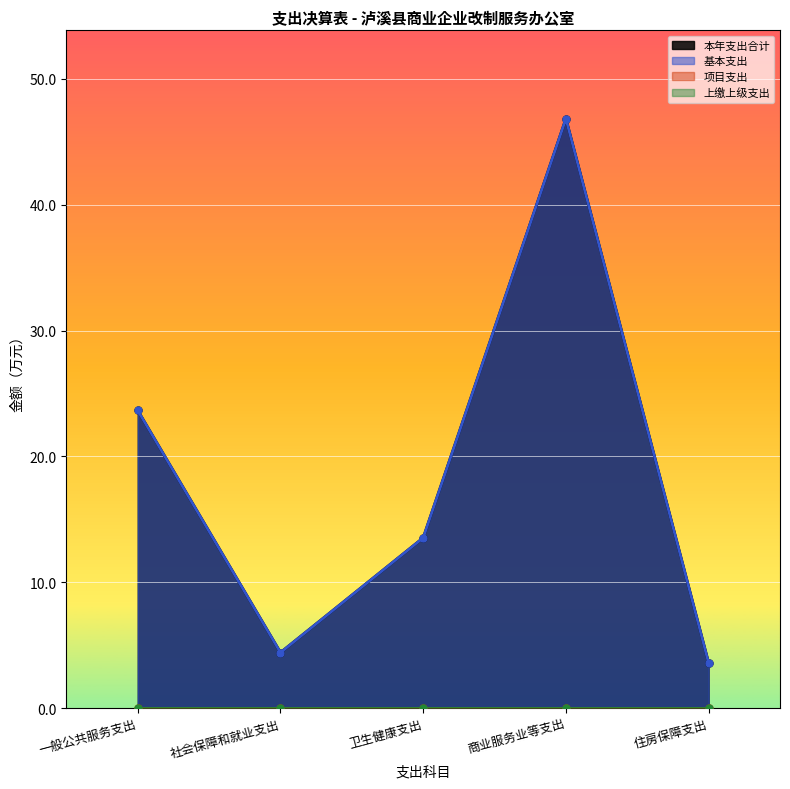

What is the approximate value of 本年支出合计 at 社会保障和就业支出?

4.4